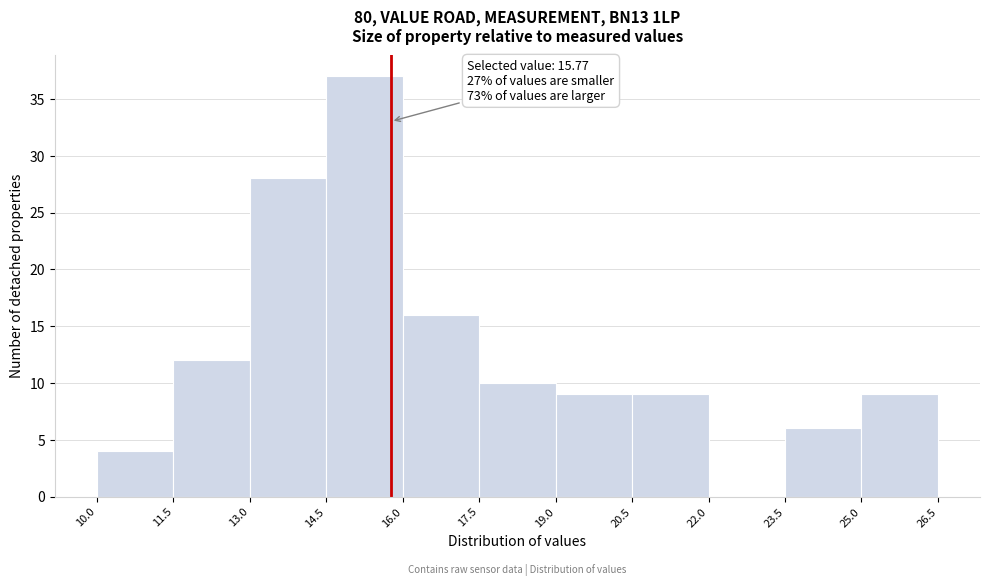

Which range on the x-axis has the tallest bar?

14.5 to 16.0